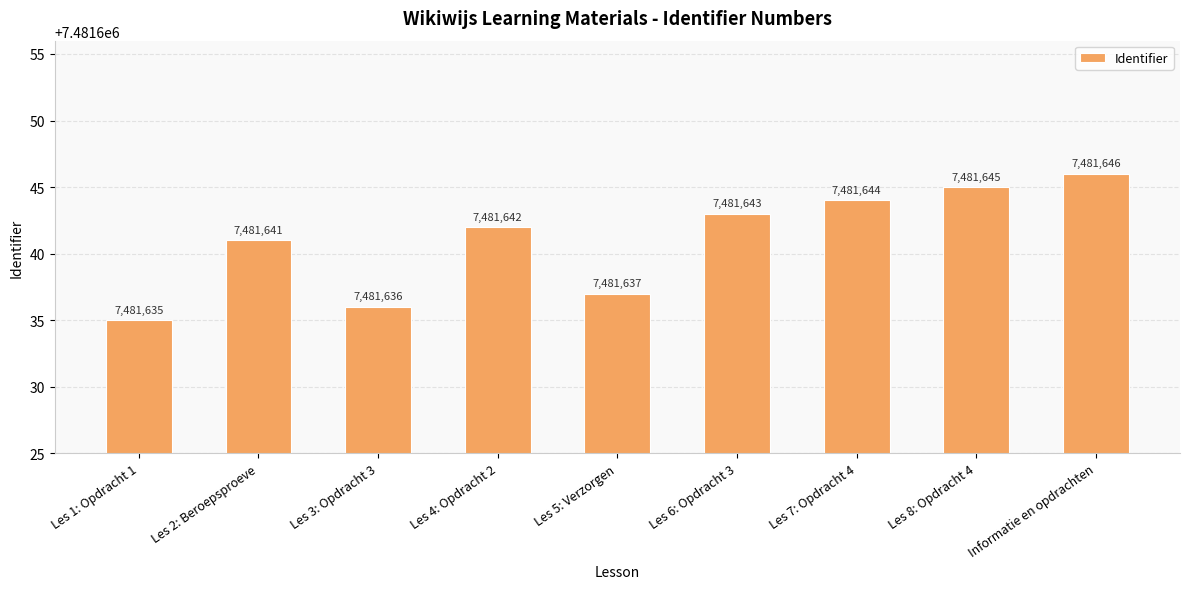

What is the greatest value displayed?

7481646